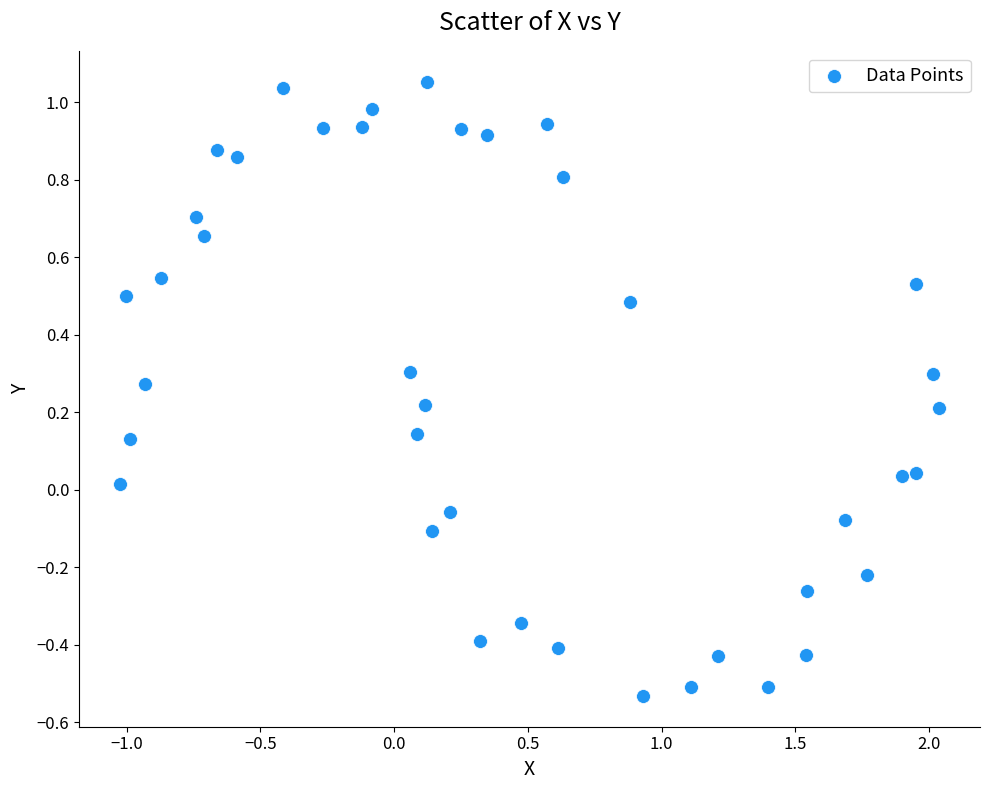

What is the range of Y values (max minus min)?

1.6